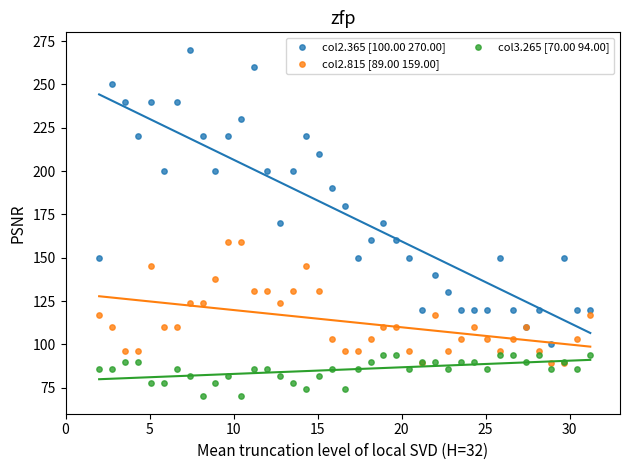

What are all the series names shown in the legend?

col2.365 [100.00 270.00], col2.815 [89.00 159.00], col3.265 [70.00 94.00]